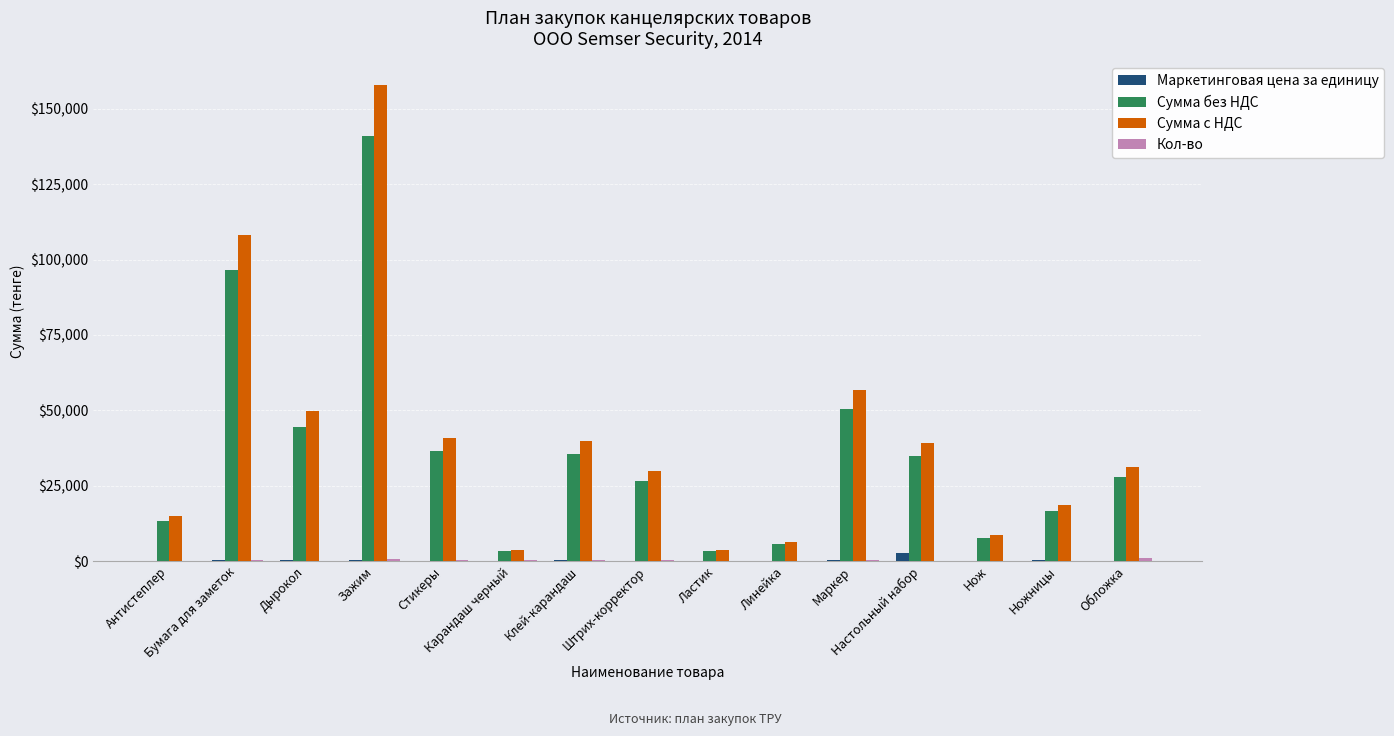

What is the maximum value shown in the chart?

157864.6